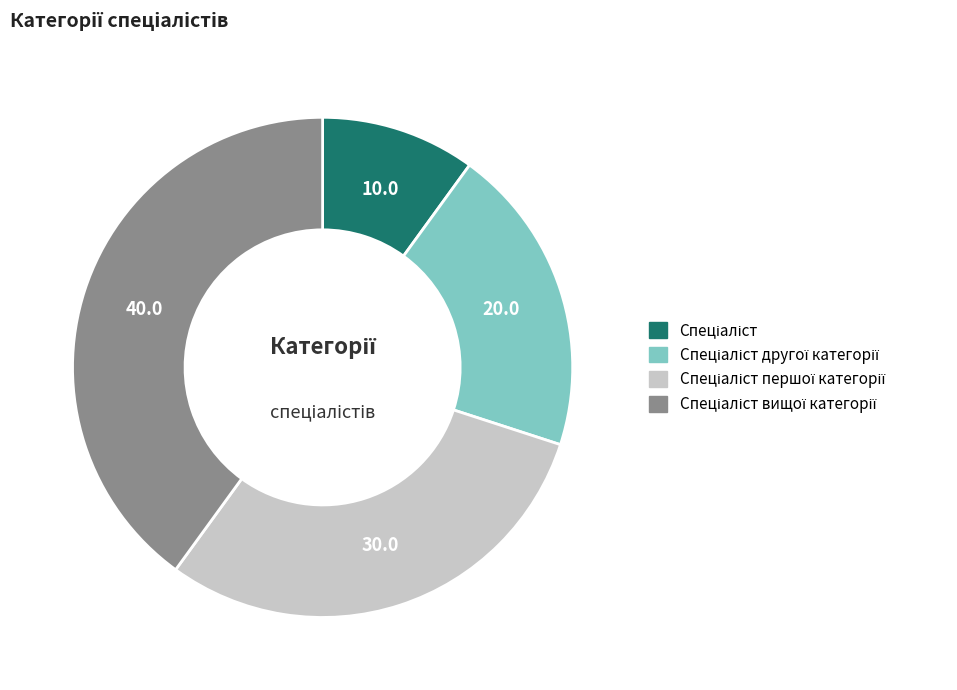

Is there any slice that represents more than half of the pie?

No